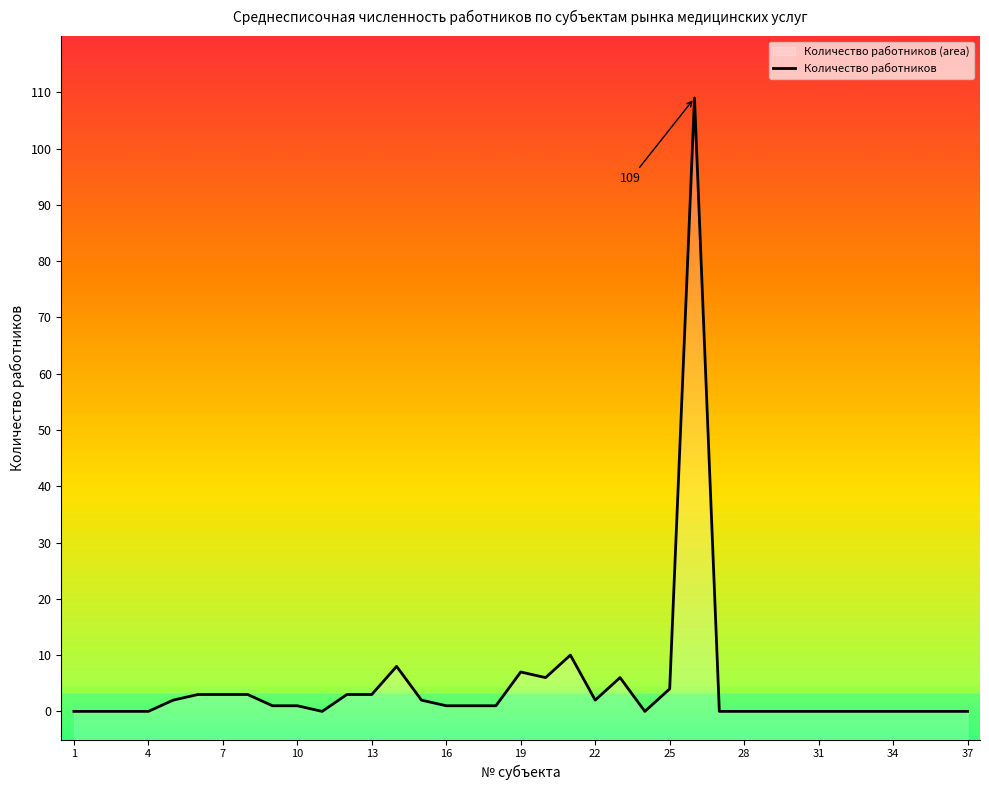

How many data points are less than 1?

17